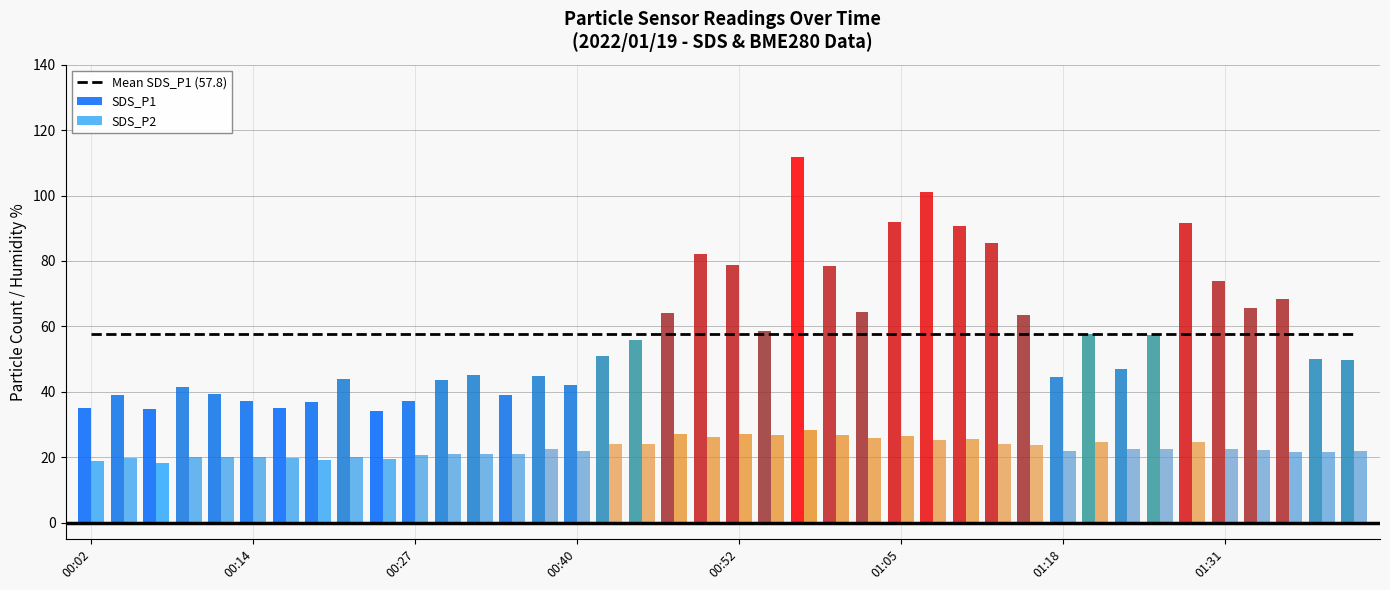

The SDS_P1 series shows 44.6 at 01:18. True or false?

True